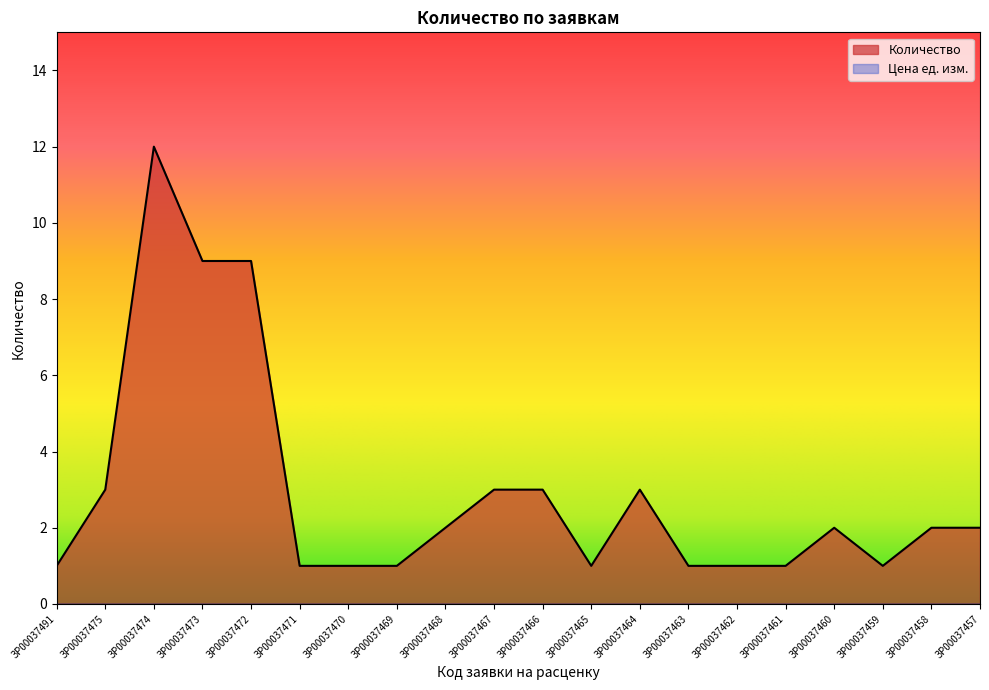

What is the difference between the maximum and minimum values?

11